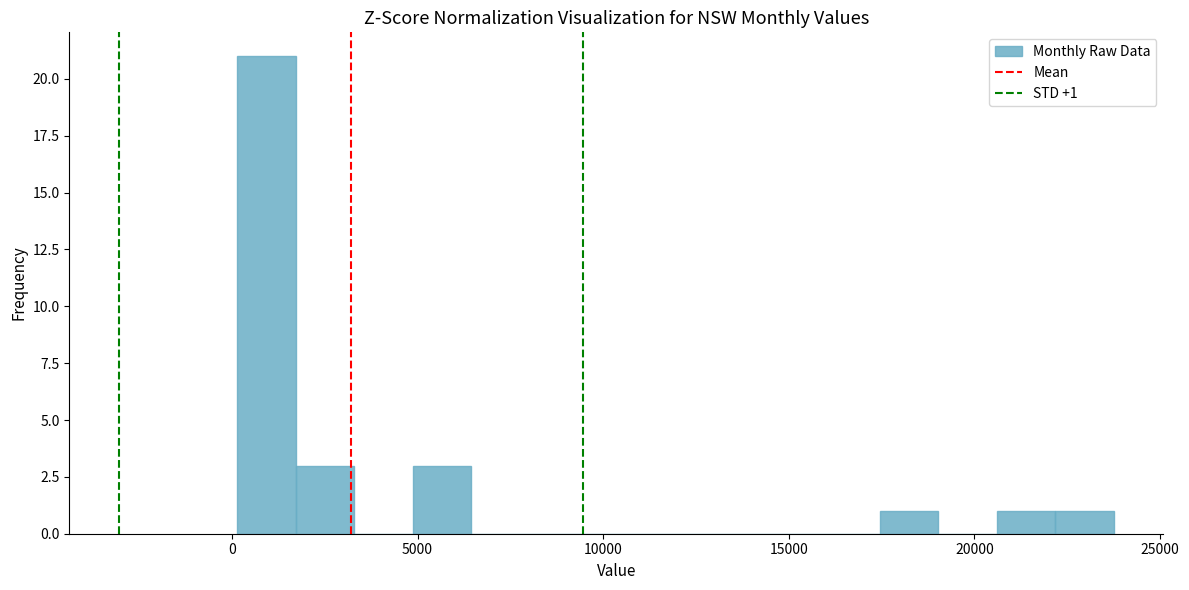

Around what value on the x-axis is the tallest bar? Give the approximate position of its centre, as read against the axis.

1000